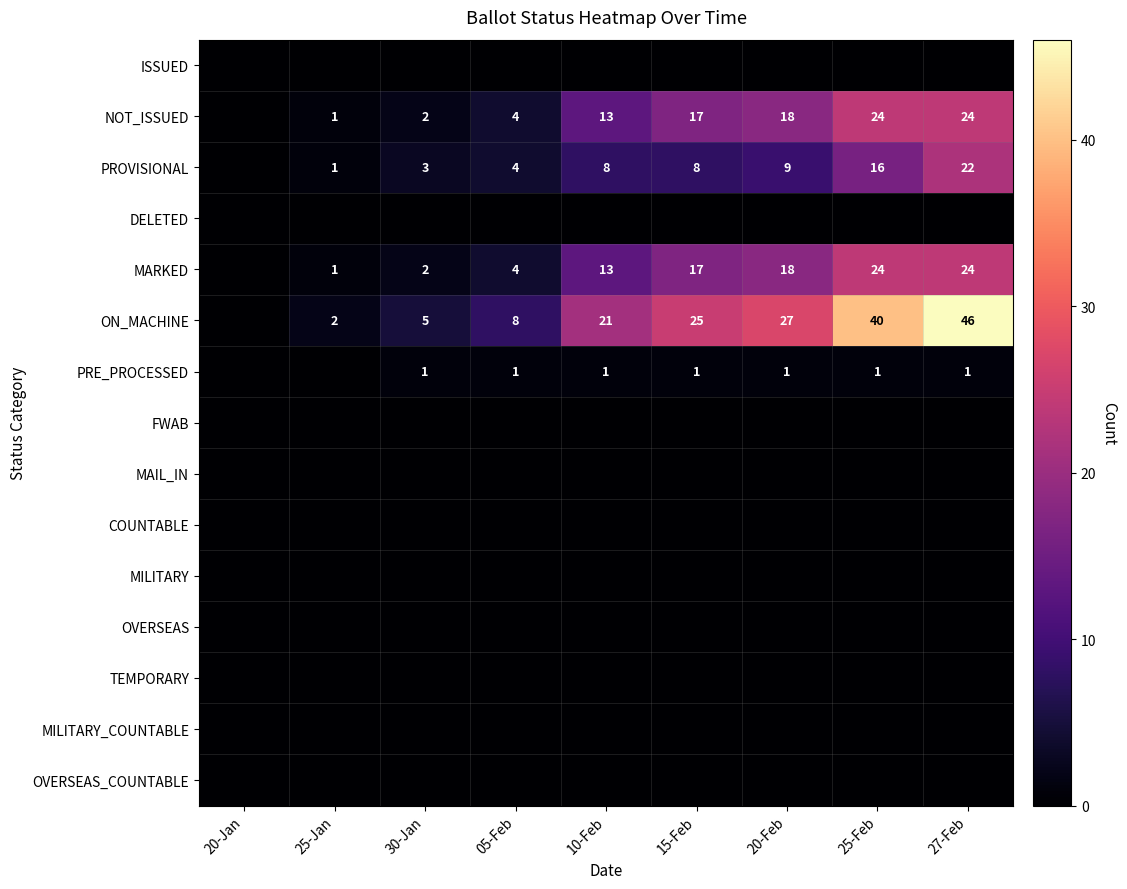

The PROVISIONAL series shows 4 at 05-Feb. True or false?

True